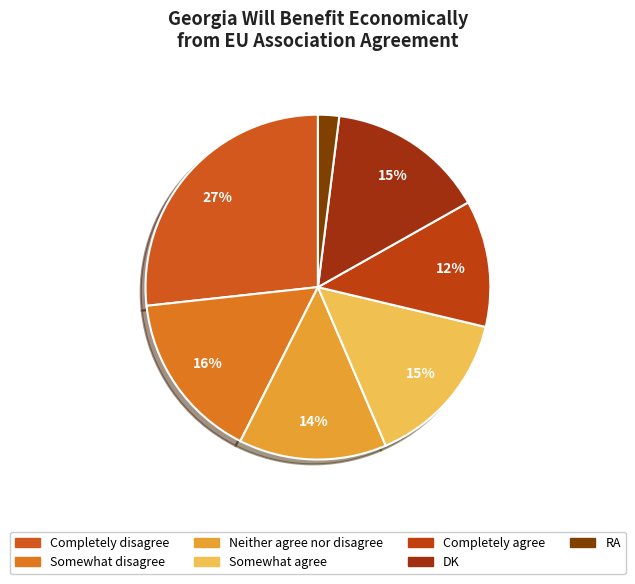

Which slice is the smallest?

RA